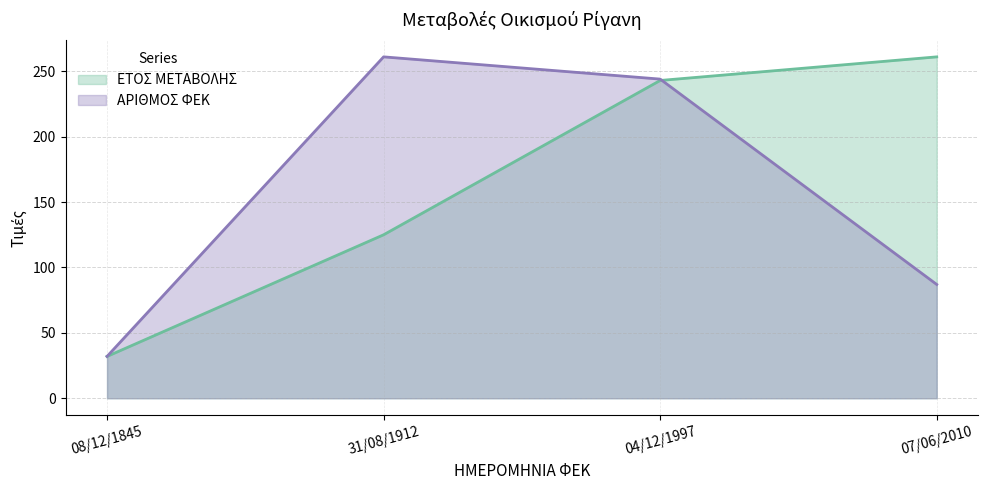

List the series in order of their peak value, lowest first.

ΕΤΟΣ ΜΕΤΑΒΟΛΗΣ, ΑΡΙΘΜΟΣ ΦΕΚ